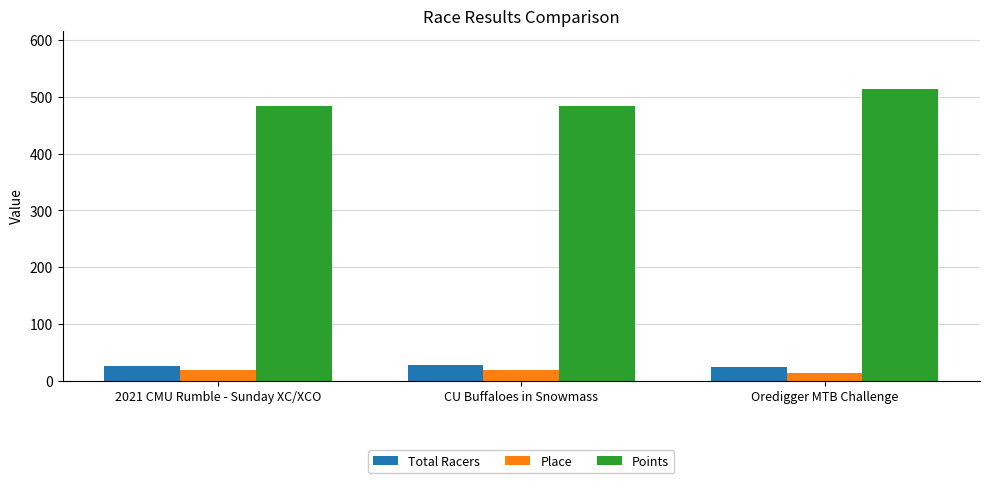

At CU Buffaloes in Snowmass, list the series in order from smallest to largest.

Place, Total Racers, Points